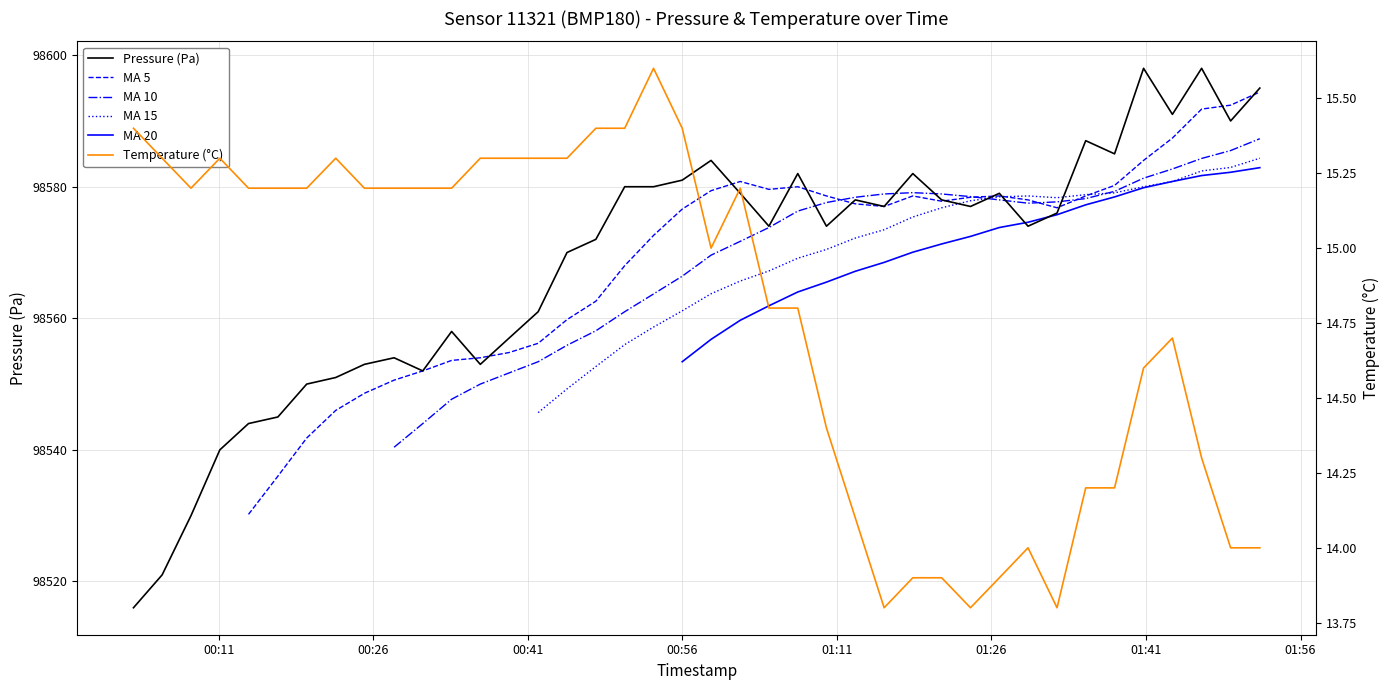

True or false: pressure and temperature intersect in this chart.

False